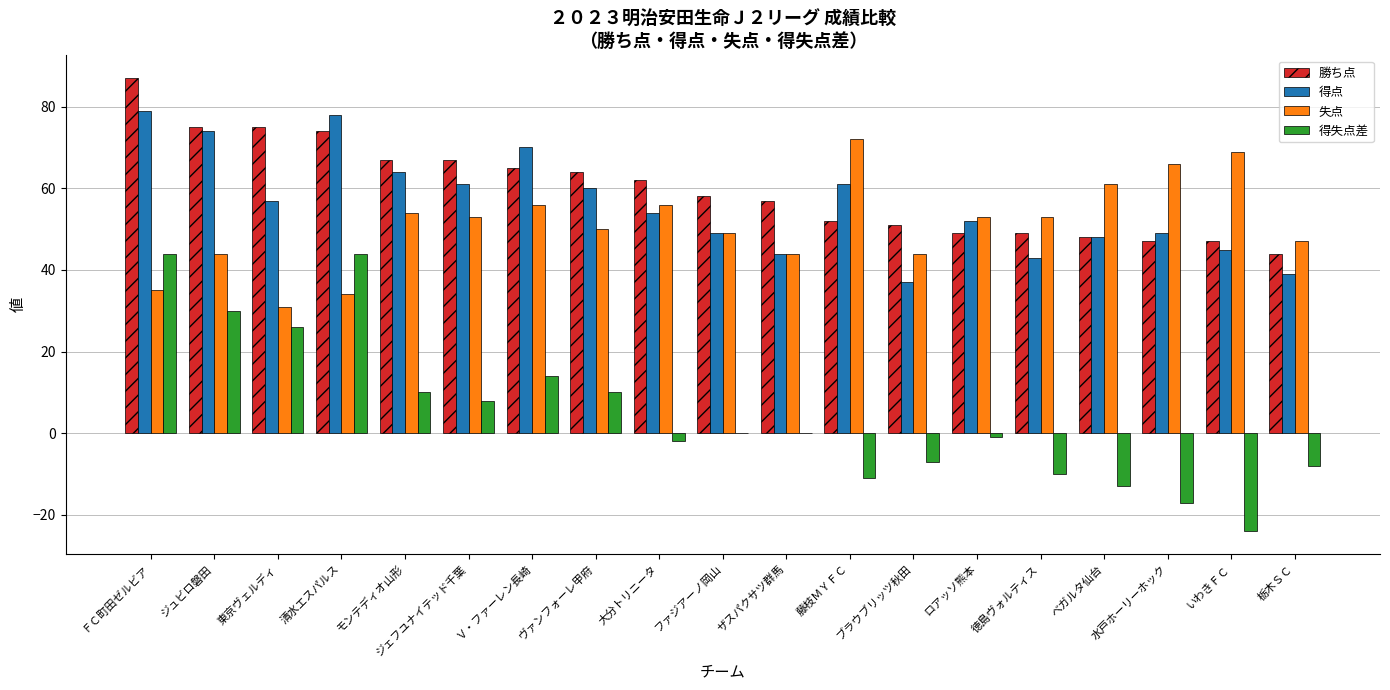

Reading left to right, transcribe all the data shown in this chart.

勝ち点: 87	75	75	74	67	67	65	64	62	58	57	52	51	49	49	48	47	47	44
得点: 79	74	57	78	64	61	70	60	54	49	44	61	37	52	43	48	49	45	39
失点: 35	44	31	34	54	53	56	50	56	49	44	72	44	53	53	61	66	69	47
得失点差: 44	30	26	44	10	8	14	10	-2	0	0	-11	-7	-1	-10	-13	-17	-24	-8